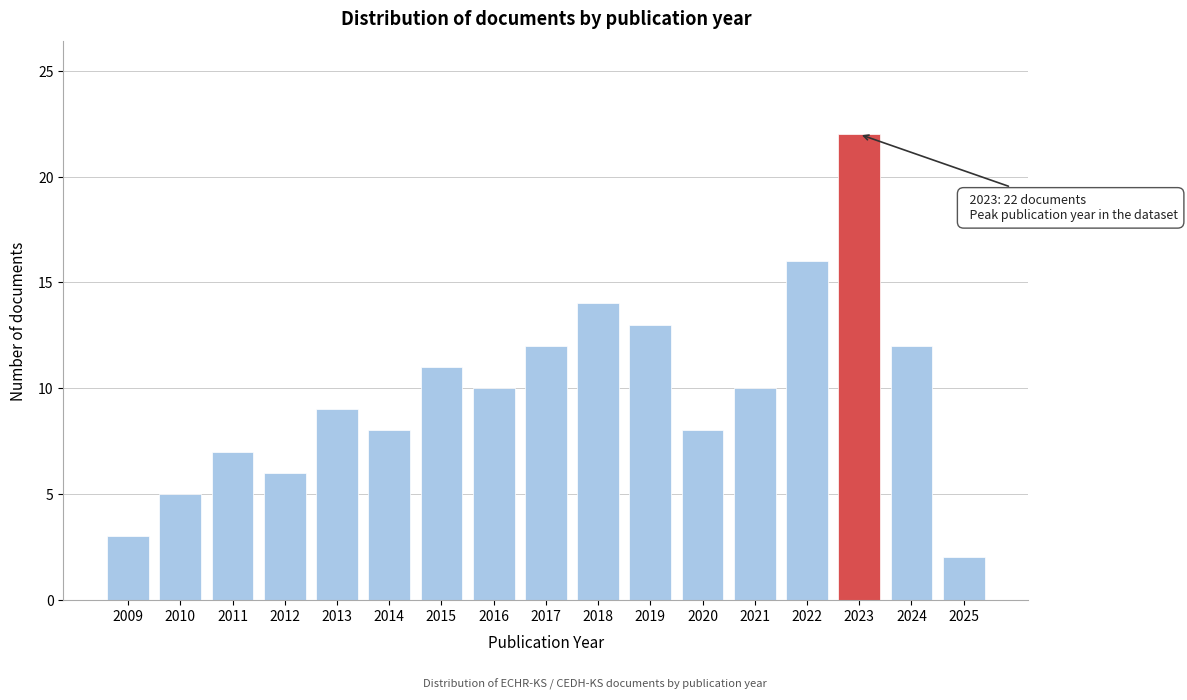

Reading right to left, transcribe all the data shown in this chart.

2	12	22	16	10	8	13	14	12	10	11	8	9	6	7	5	3